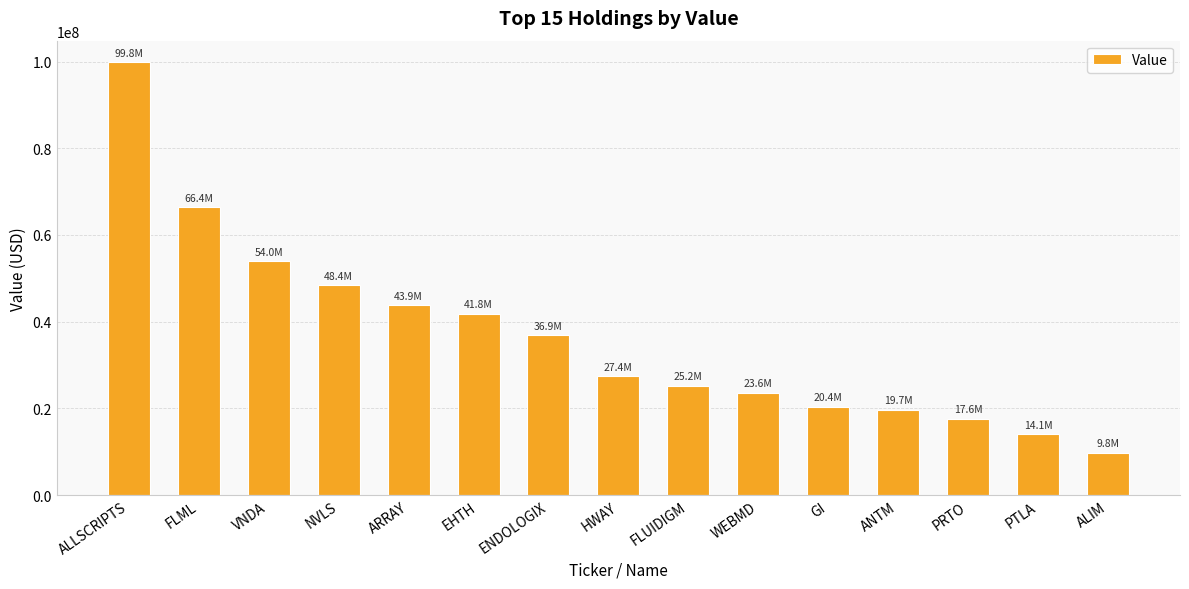

Is it true that the value at FLML is 44547458?

False